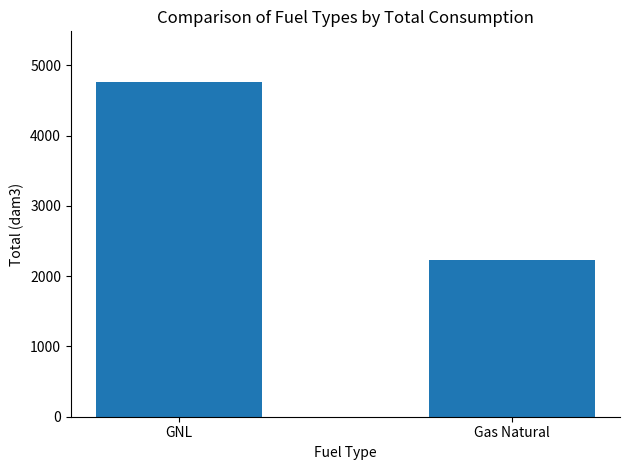

The value at GNL is 6648.8. True or false?

False